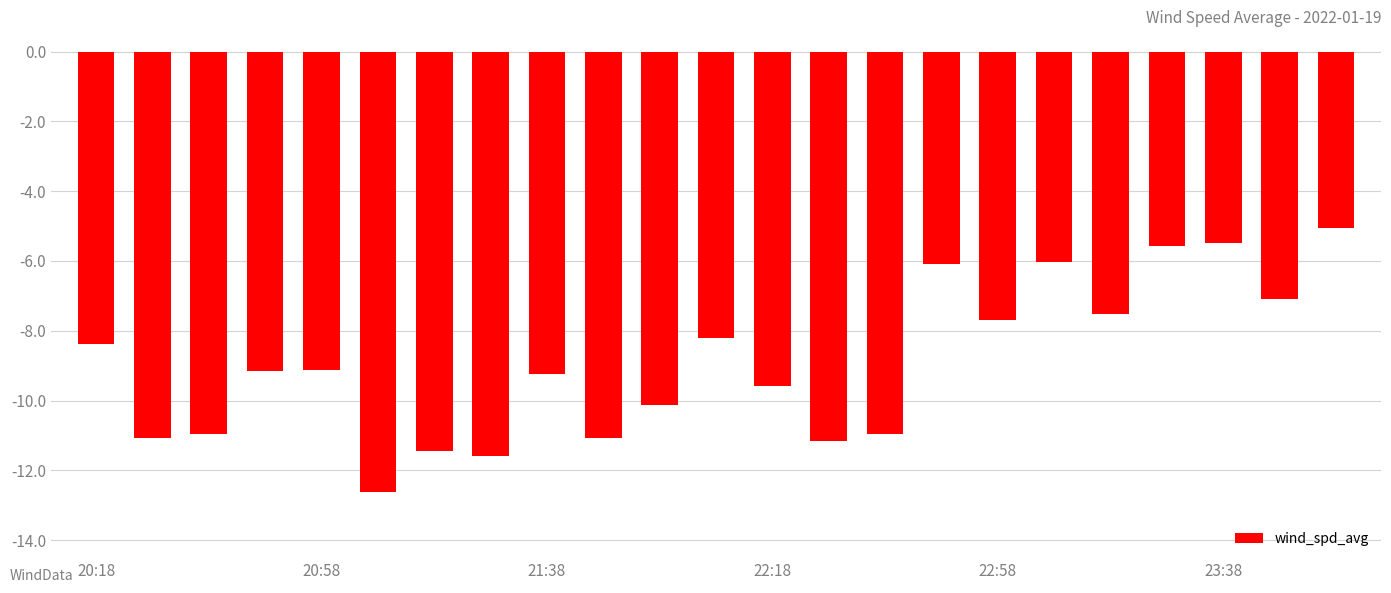

What is the average value?

-8.9